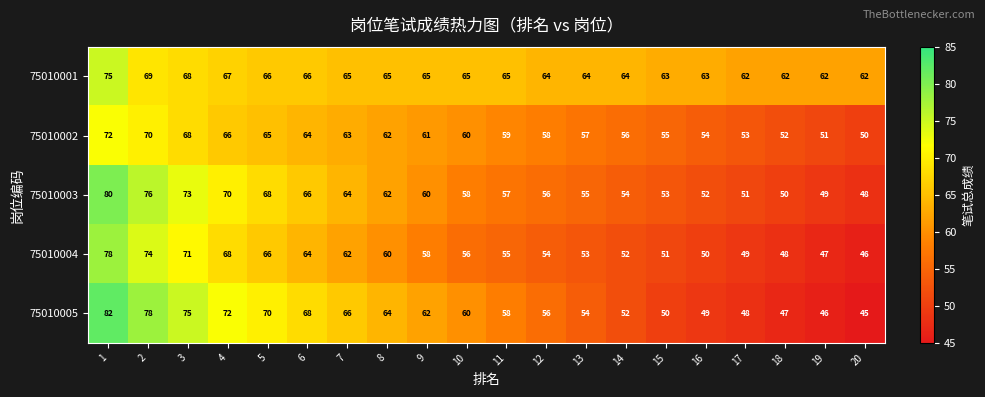

How many distinct data groups are displayed?

5